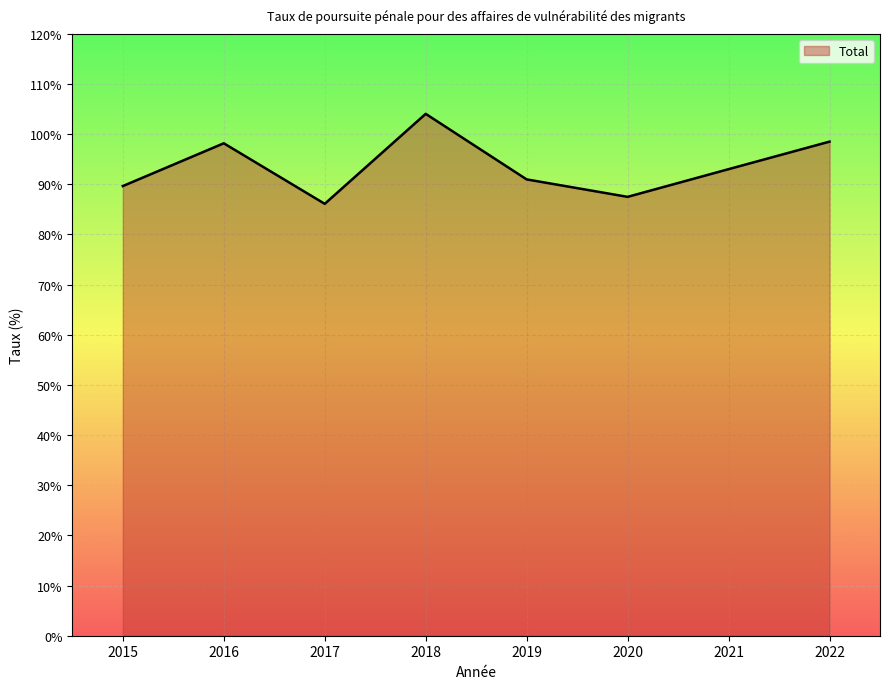

True or false: the data shows 98.2 at 2016.

True